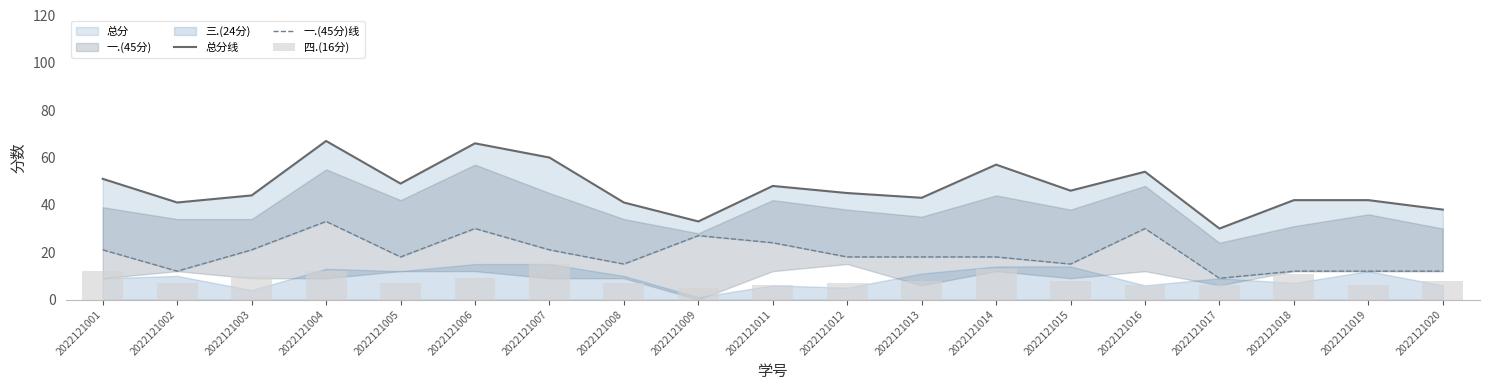

What is the highest value of the 总分线 series?

67